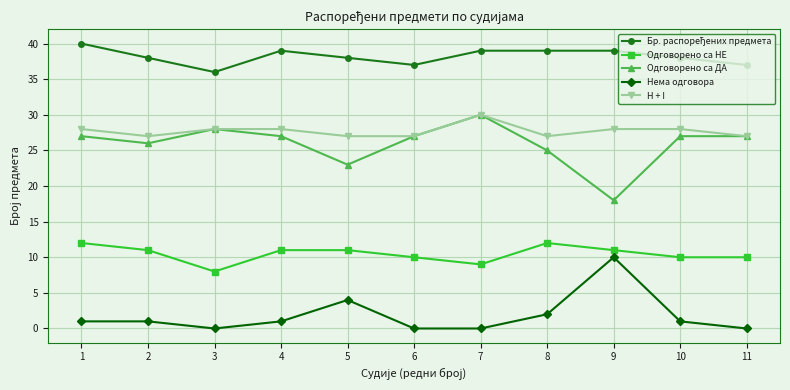

What is the value of the Одговорено са НЕ point at the 5th from the left?

11